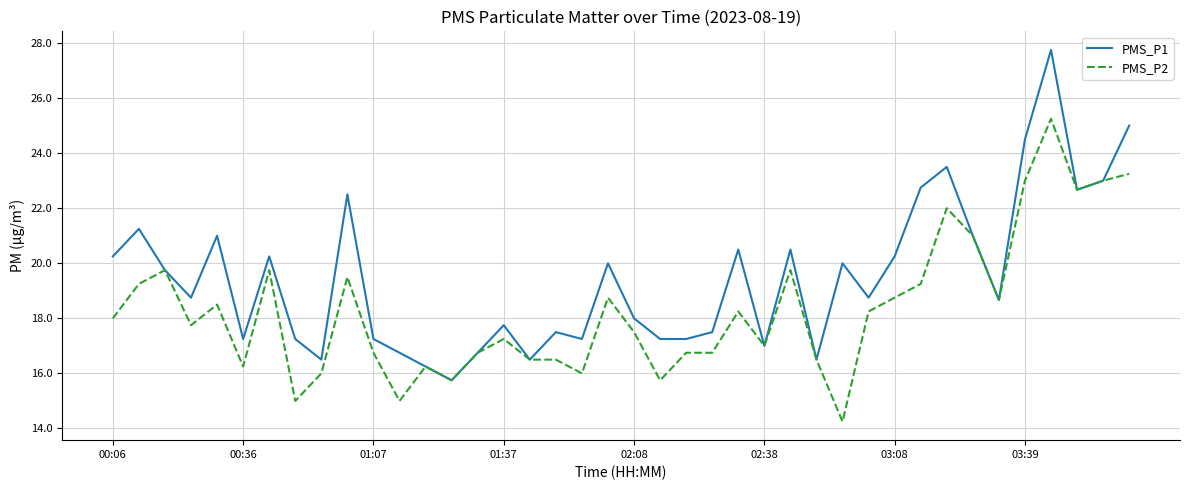

Which series has the largest range (max minus min)?

PMS_P1